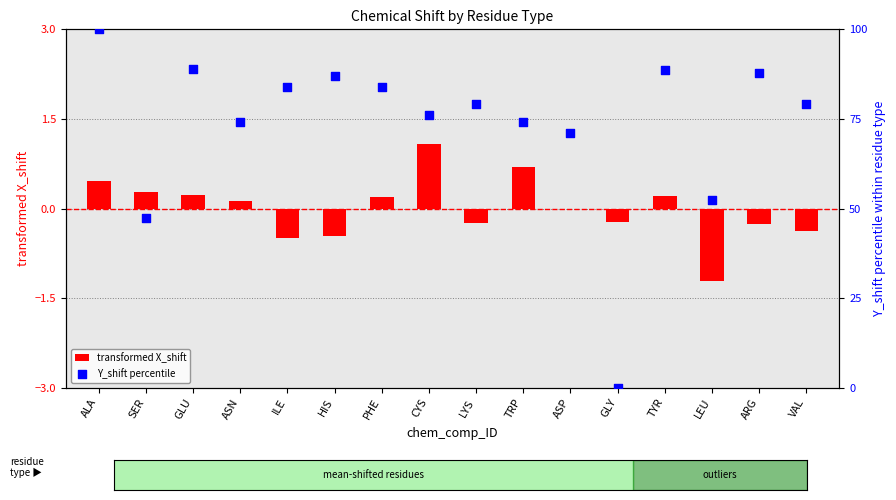

What is the total value across all series at TYR?

88.8